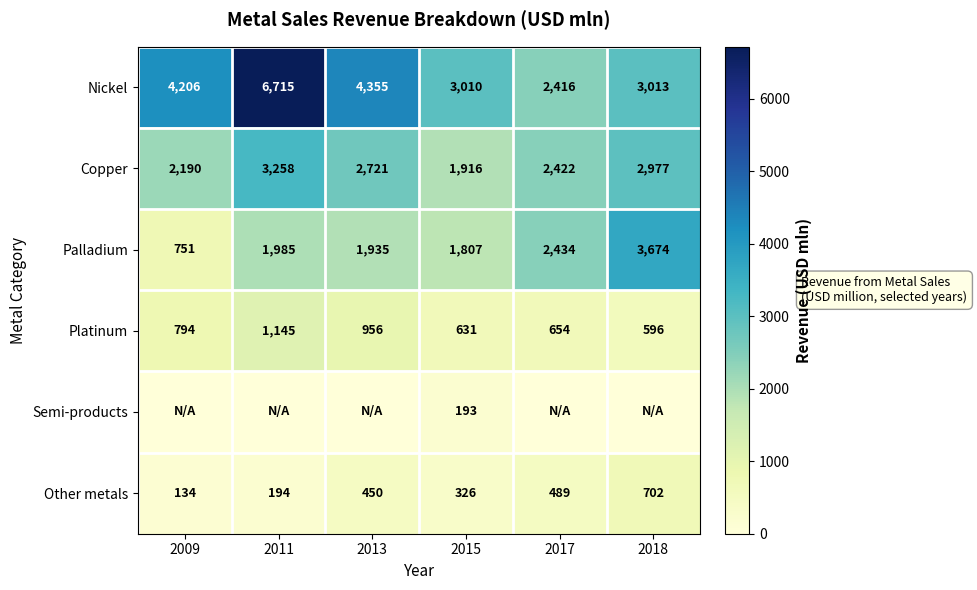

Which category has the highest value across all series?

2011